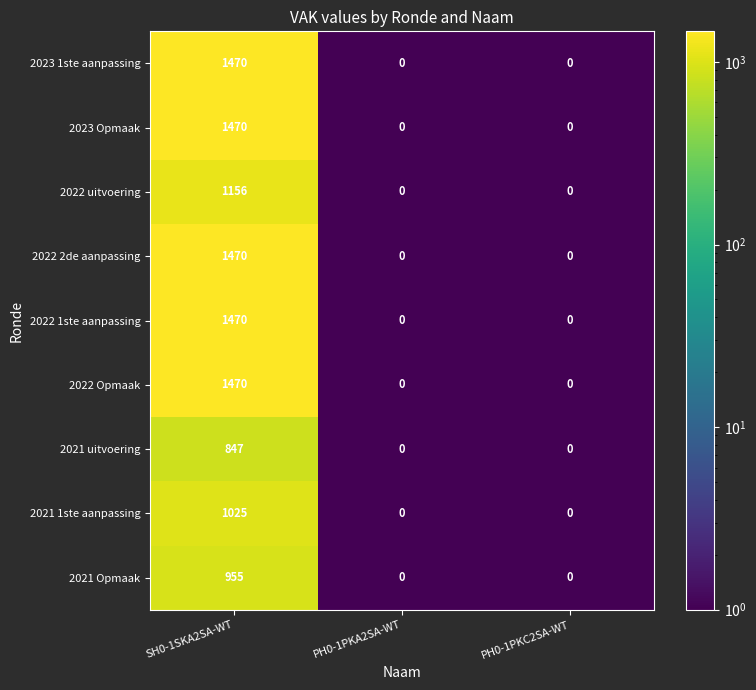

Reading left to right, what are all the values shown in this chart?

2023 1ste aanpassing: SH0-1SKA2SA-WT=1470	PH0-1PKA2SA-WT=0	PH0-1PKC2SA-WT=0
2023 Opmaak: SH0-1SKA2SA-WT=1470	PH0-1PKA2SA-WT=0	PH0-1PKC2SA-WT=0
2022 uitvoering: SH0-1SKA2SA-WT=1156	PH0-1PKA2SA-WT=0	PH0-1PKC2SA-WT=0
2022 2de aanpassing: SH0-1SKA2SA-WT=1470	PH0-1PKA2SA-WT=0	PH0-1PKC2SA-WT=0
2022 1ste aanpassing: SH0-1SKA2SA-WT=1470	PH0-1PKA2SA-WT=0	PH0-1PKC2SA-WT=0
2022 Opmaak: SH0-1SKA2SA-WT=1470	PH0-1PKA2SA-WT=0	PH0-1PKC2SA-WT=0
2021 uitvoering: SH0-1SKA2SA-WT=847	PH0-1PKA2SA-WT=0	PH0-1PKC2SA-WT=0
2021 1ste aanpassing: SH0-1SKA2SA-WT=1025	PH0-1PKA2SA-WT=0	PH0-1PKC2SA-WT=0
2021 Opmaak: SH0-1SKA2SA-WT=955	PH0-1PKA2SA-WT=0	PH0-1PKC2SA-WT=0